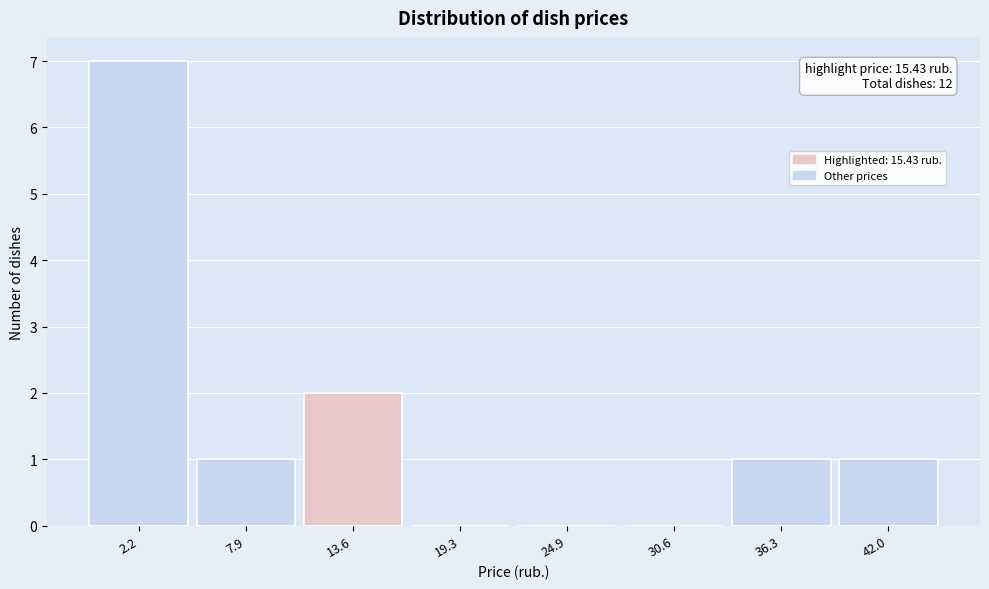

Reading left to right, what are all the values shown in this chart?

2.2=7	7.9=1	13.6=2	19.3=0	24.9=0	30.6=0	36.3=1	42.0=1